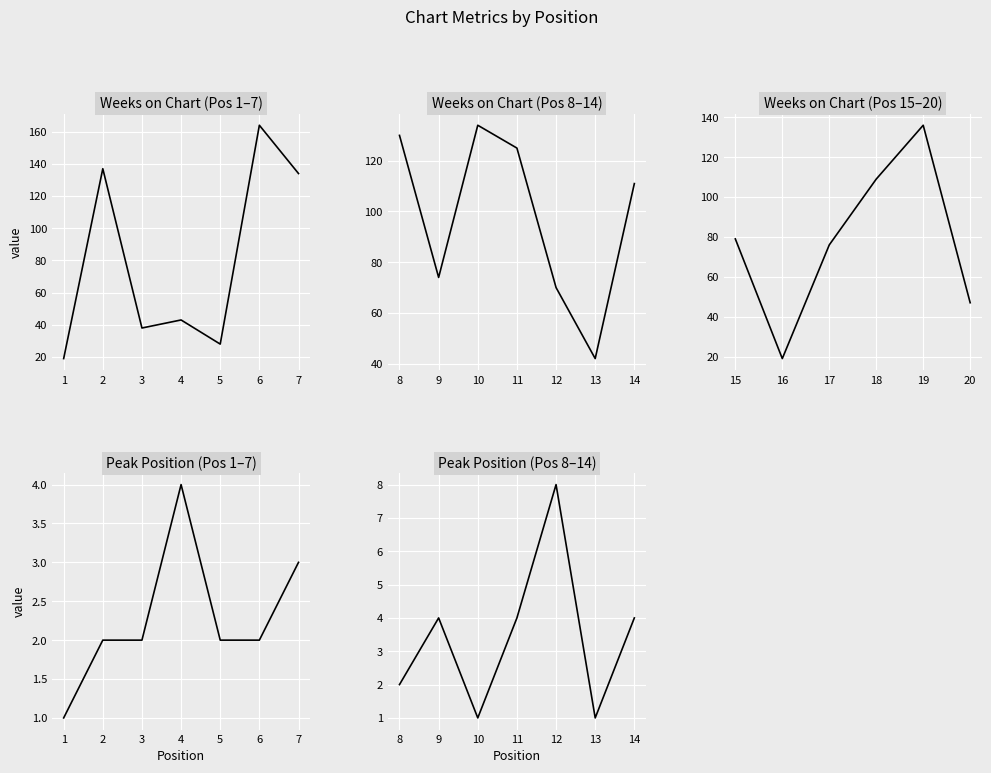

The value of Peak Position at 4 is 4. True or false?

True